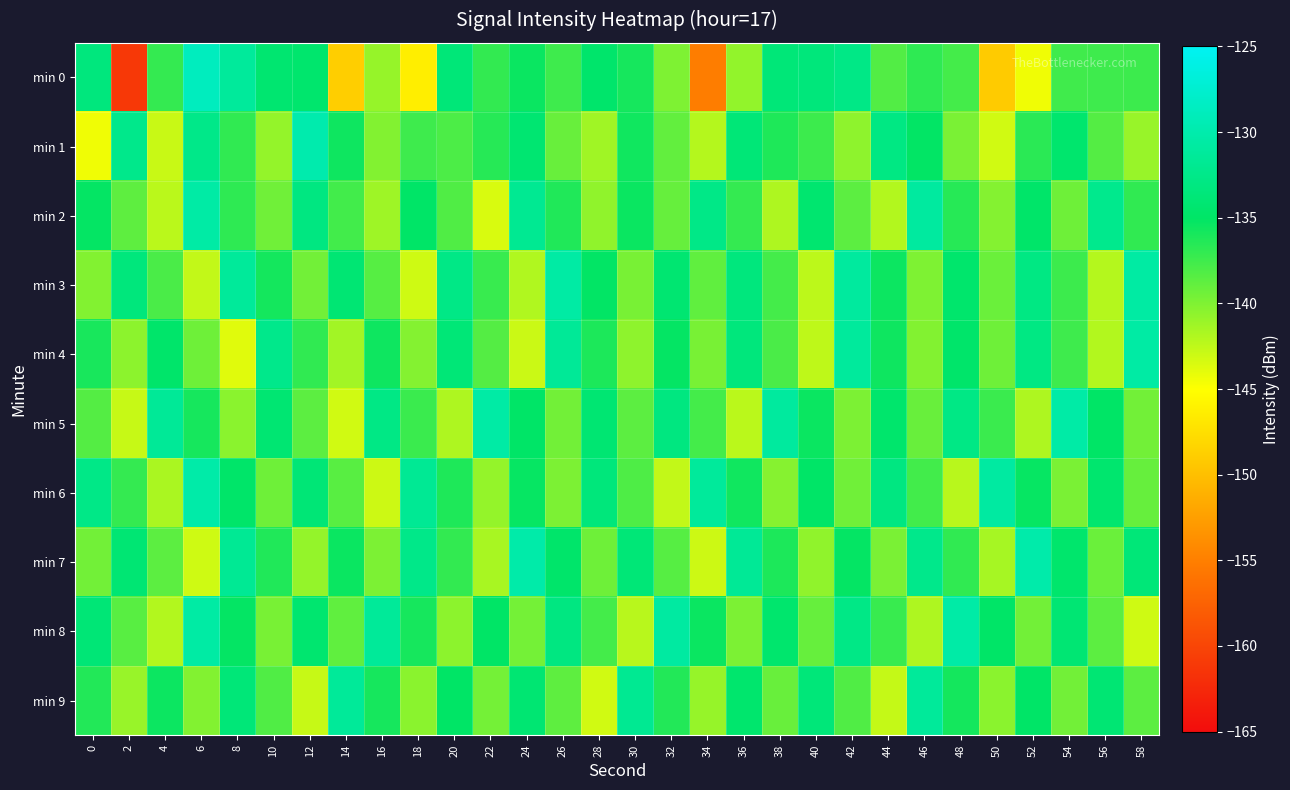

At 48, list the series in order from smallest to largest.

min 6, min 1, min 0, min 7, min 2, min 9, min 4, min 3, min 5, min 8